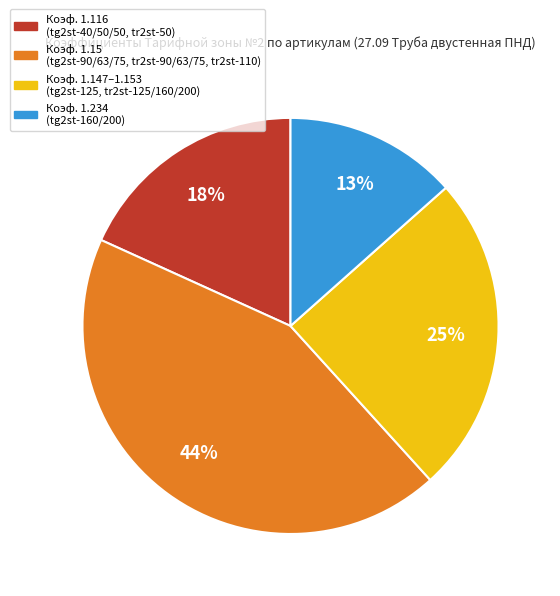

To the nearest percent, what is the average slice percentage?

25%